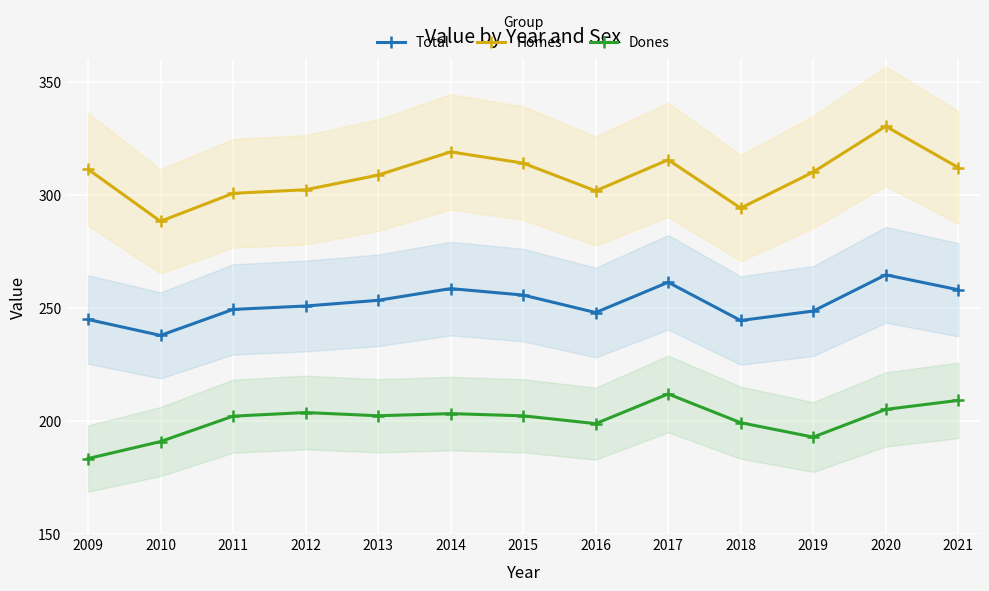

What is the value of the Total point at the 9th from the left?

261.4